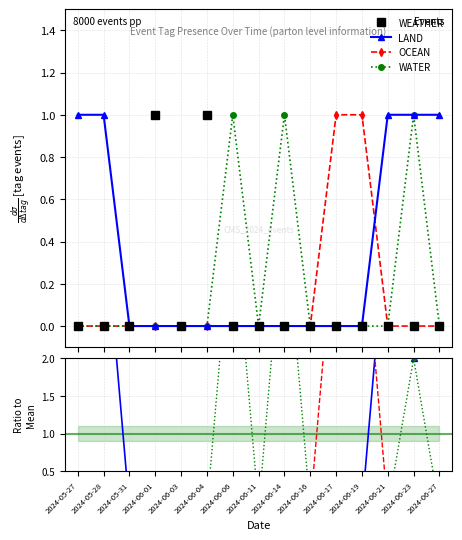

True or false: WEATHER and OCEAN cross at least once.

False